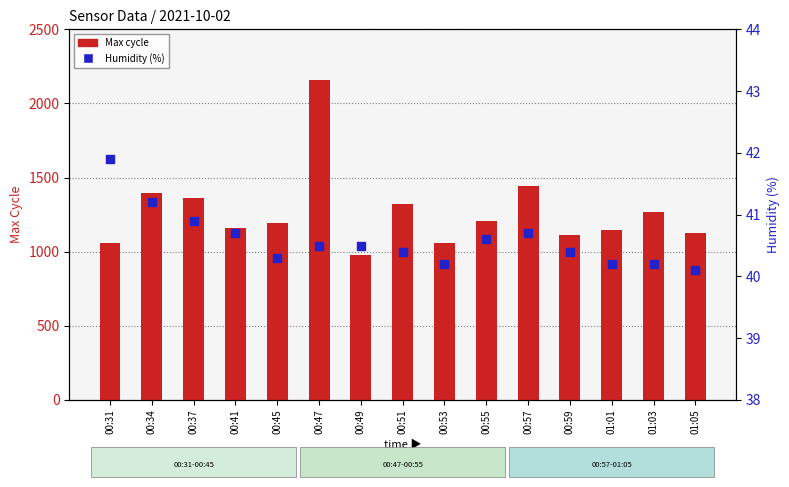

What is the total value across all series at 01:01?

1184.2